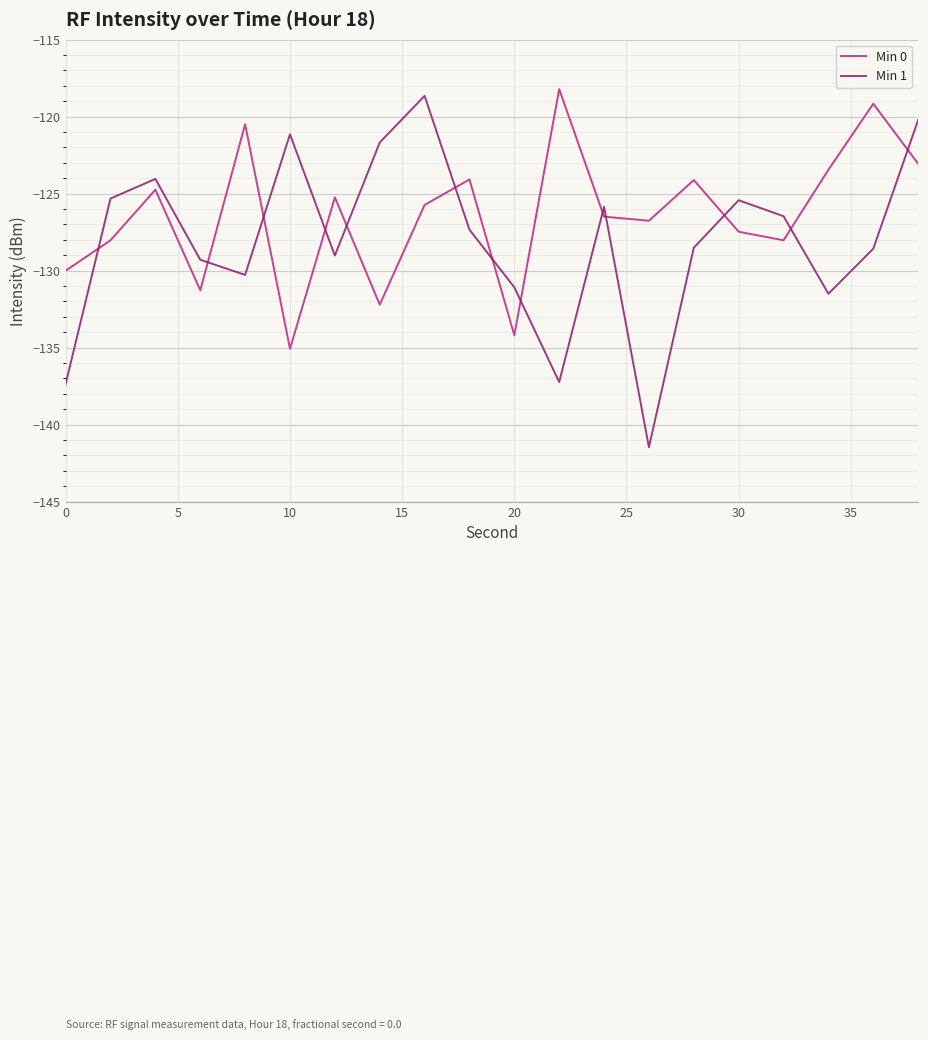

Does the chart have visible grid lines?

Yes